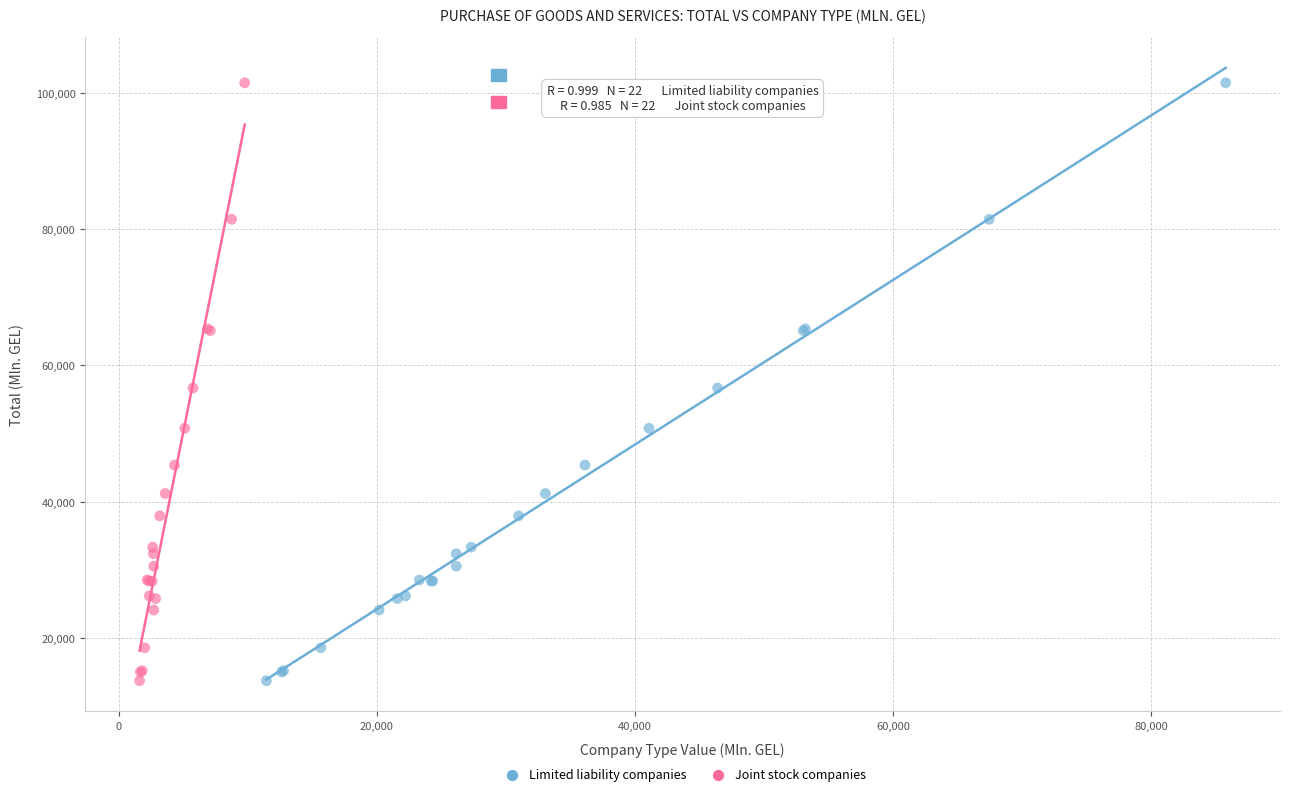

What are all the series names shown in the legend?

Limited liability companies, Joint stock companies